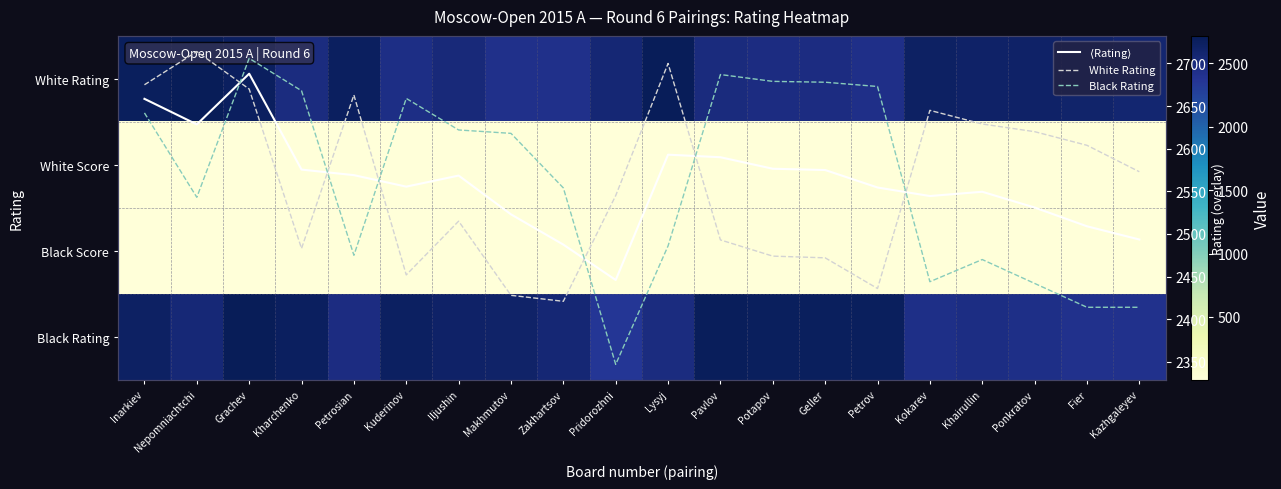

Is the value of $\langle$Rating$\rangle$ at Inarkiev greater than the value of White Rating at Potapov?

Yes